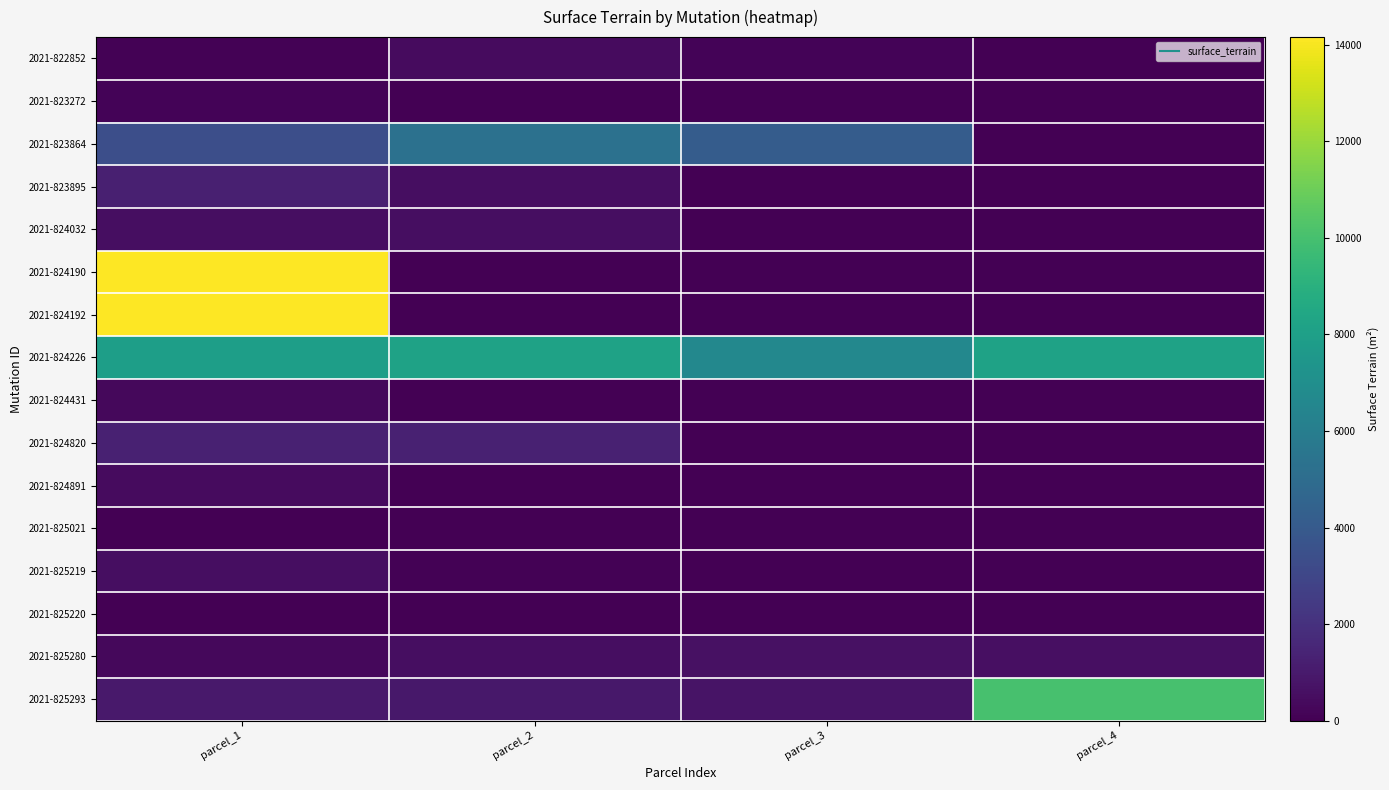

What is the difference between the highest and lowest values at parcel_1?

14155